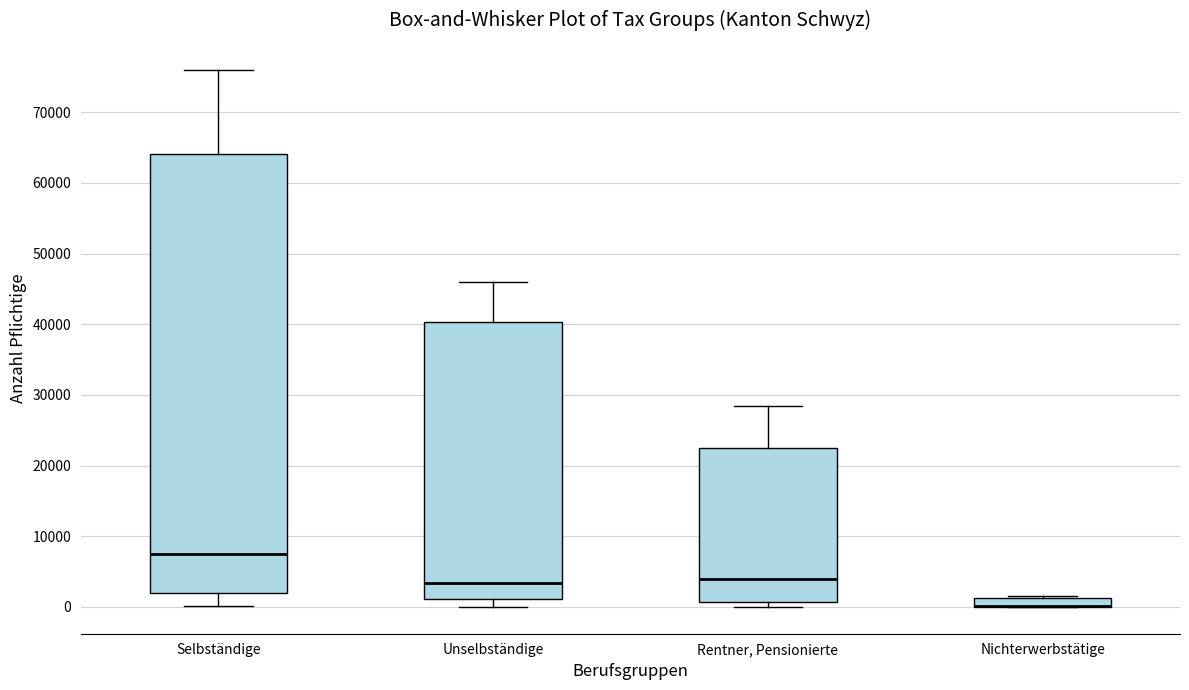

Where does the lower whisker of the box for Selbständige end on the y-axis? The values are not printed on the chart, so give them approximately, as read against the axis.

0